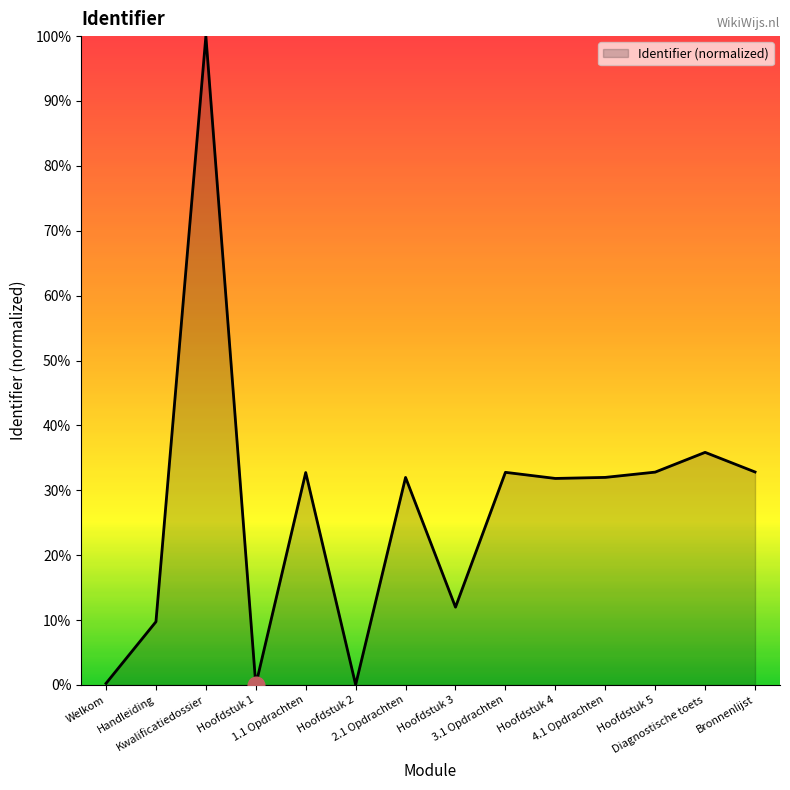

What is the change in value from Hoofdstuk 4 to Bronnenlijst?

+1.0